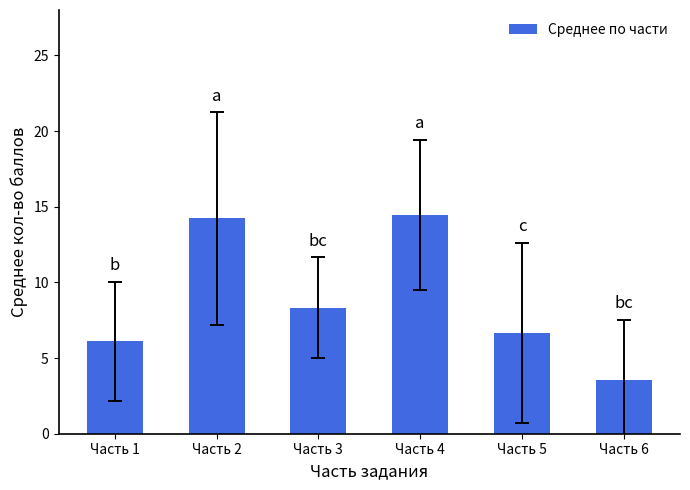

How many values exceed 8?

3